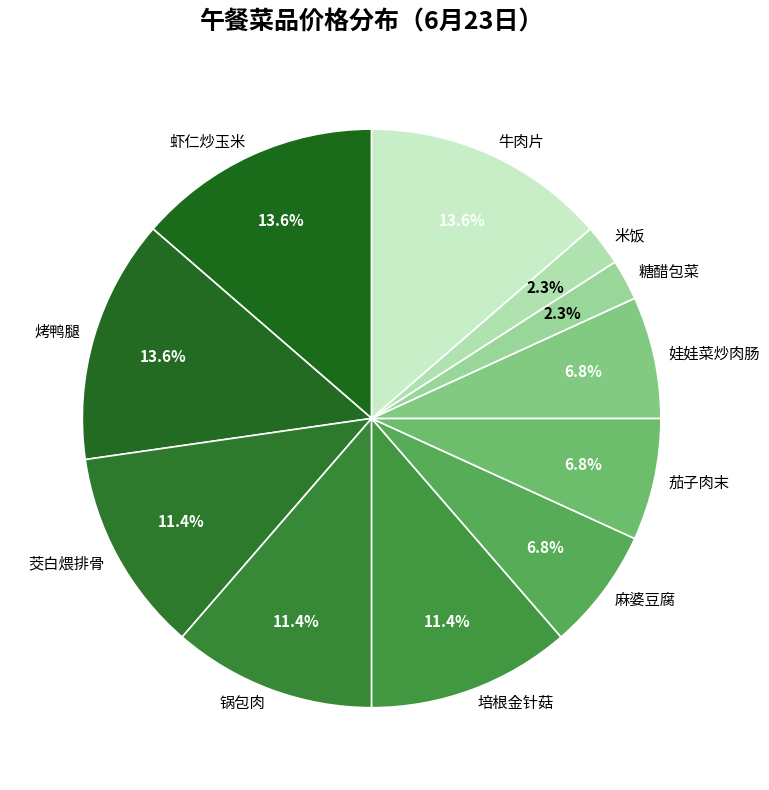

Is the sum of 牛肉片 and 虾仁炒玉米 greater than half?

No